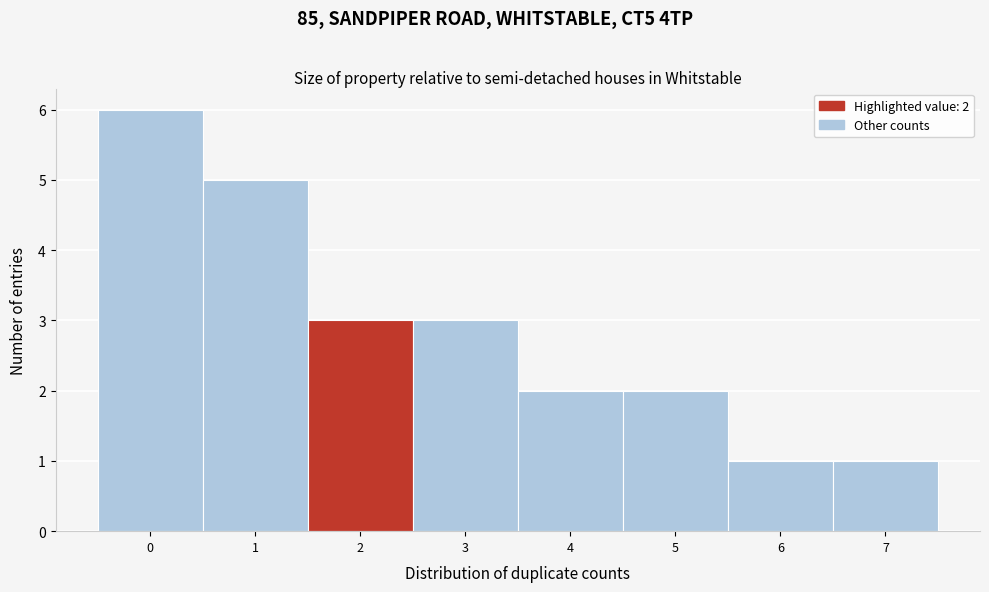

Over which range of the x-axis is the bar tallest?

-0.5 to 0.5